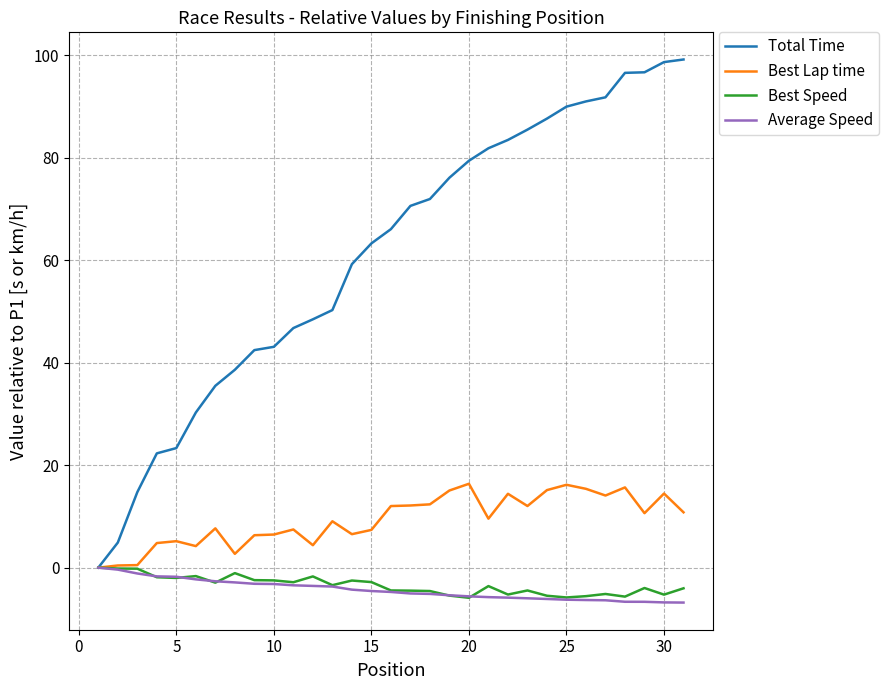

What is the minimum value shown in the chart?

-6.8